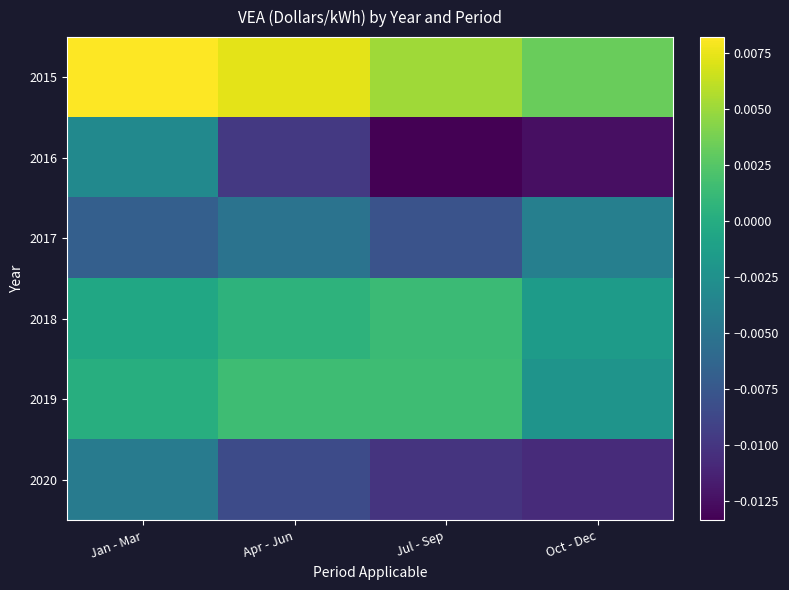

At which category does the chart reach its minimum across all series?

Jul - Sep